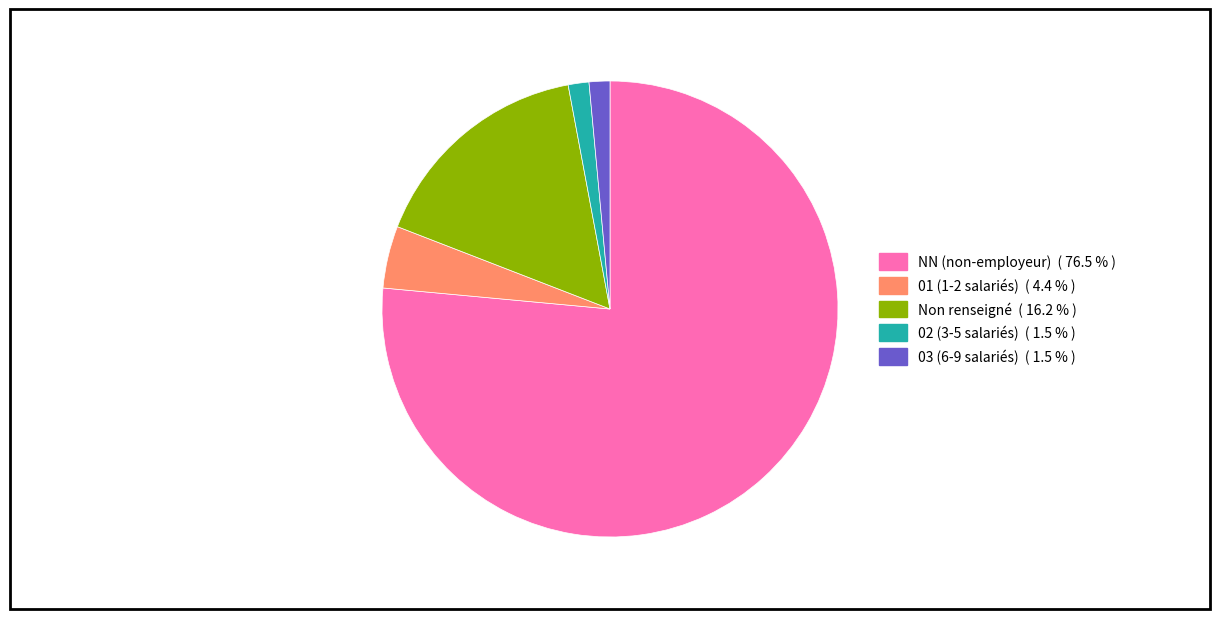

Is there any slice that represents more than half of the pie?

Yes